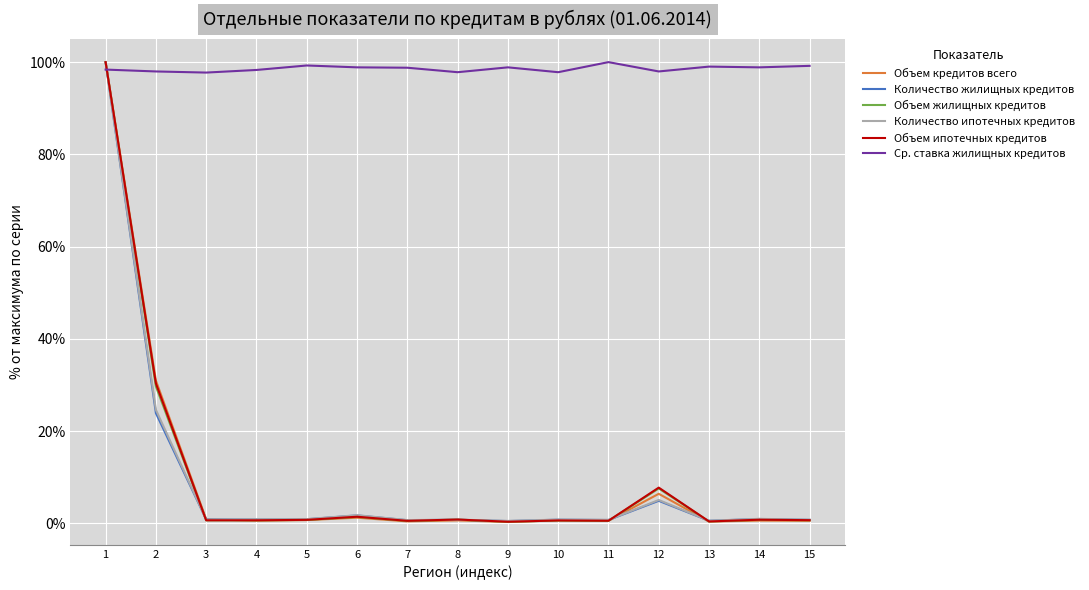

Which series has the widest spread of values?

Объем кредитов всего